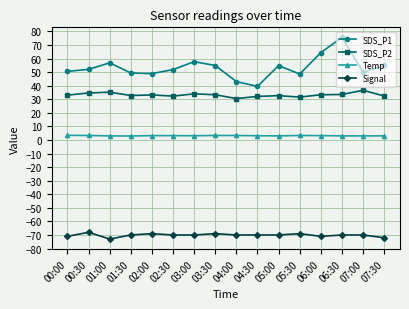

At which category does Signal reach its first local valley?

01:00